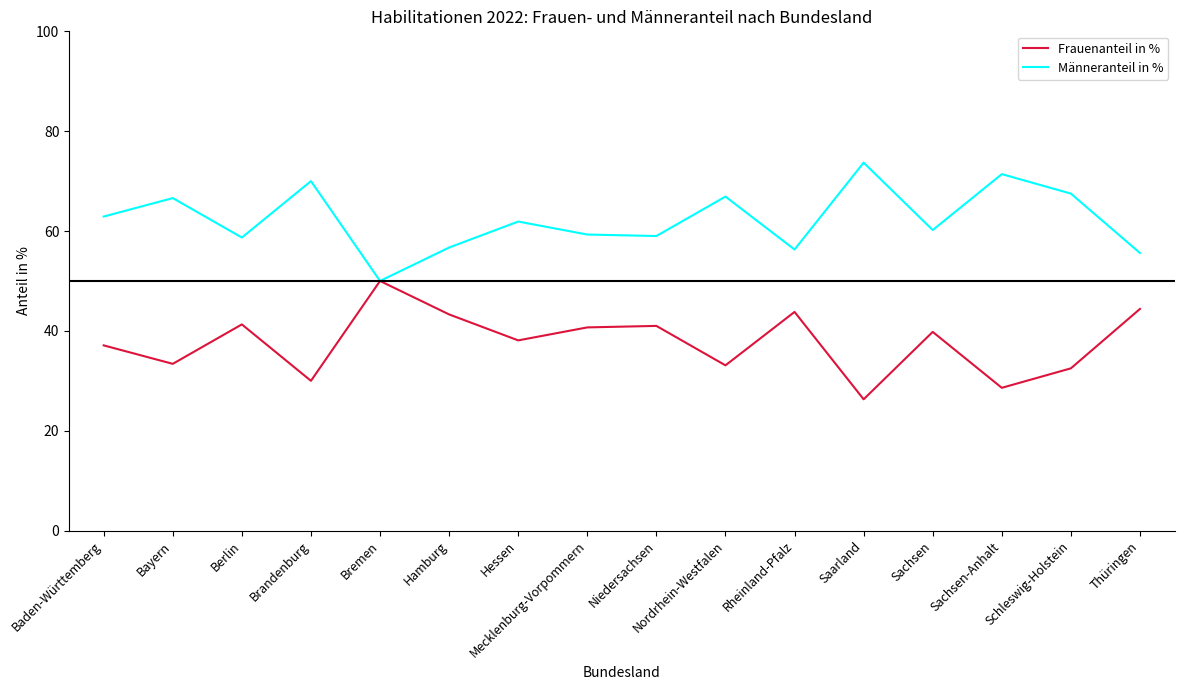

What is the difference between the highest and lowest values at Hessen?

23.8